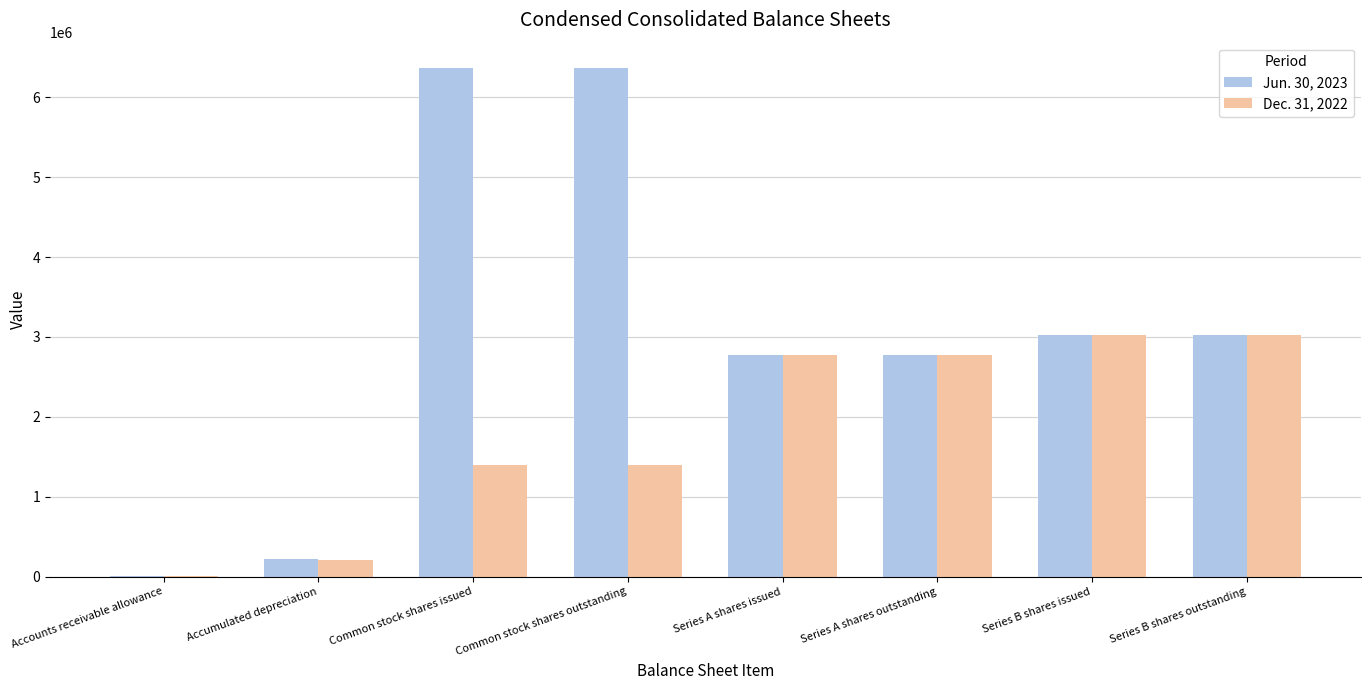

The Jun. 30, 2023 series shows 2778111 at Series A shares outstanding. True or false?

True